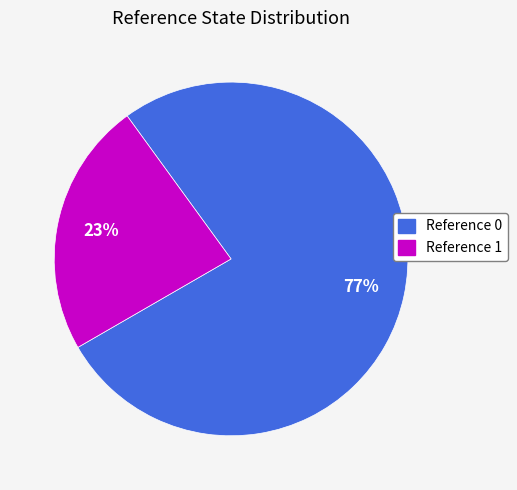

How many slices are in this pie chart?

2